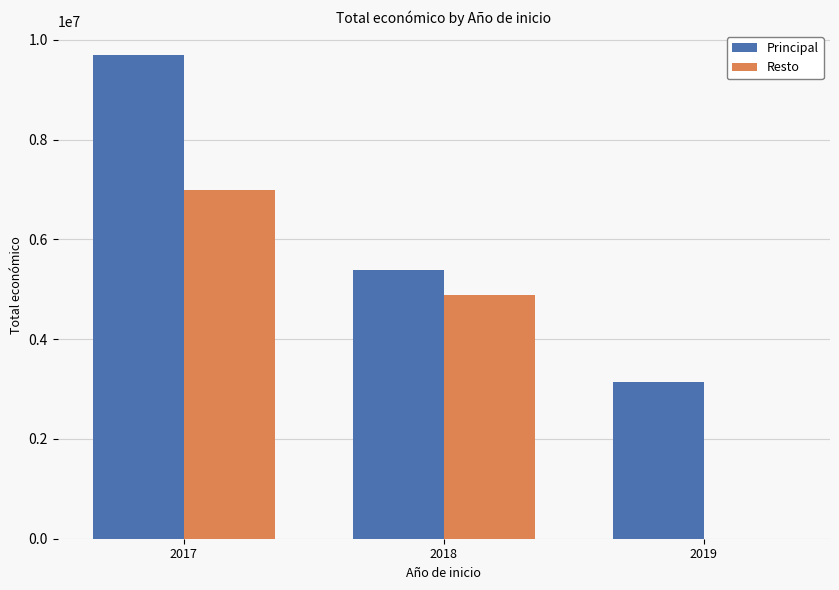

Reading right to left, what are all the values shown in this chart?

Principal: 2019=3142086	2018=5390598	2017=9695285
Resto: 2019=0	2018=4883166	2017=6985521